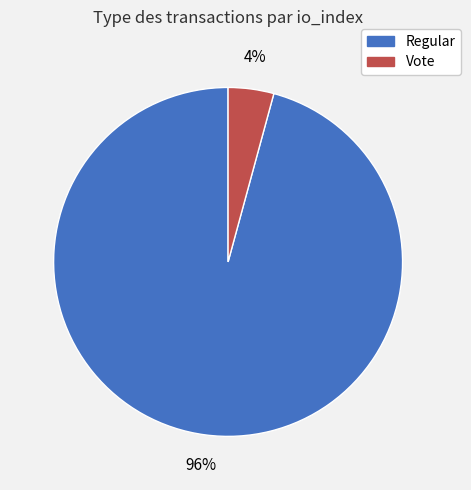

Is it true that Regular is 88% of the pie?

False